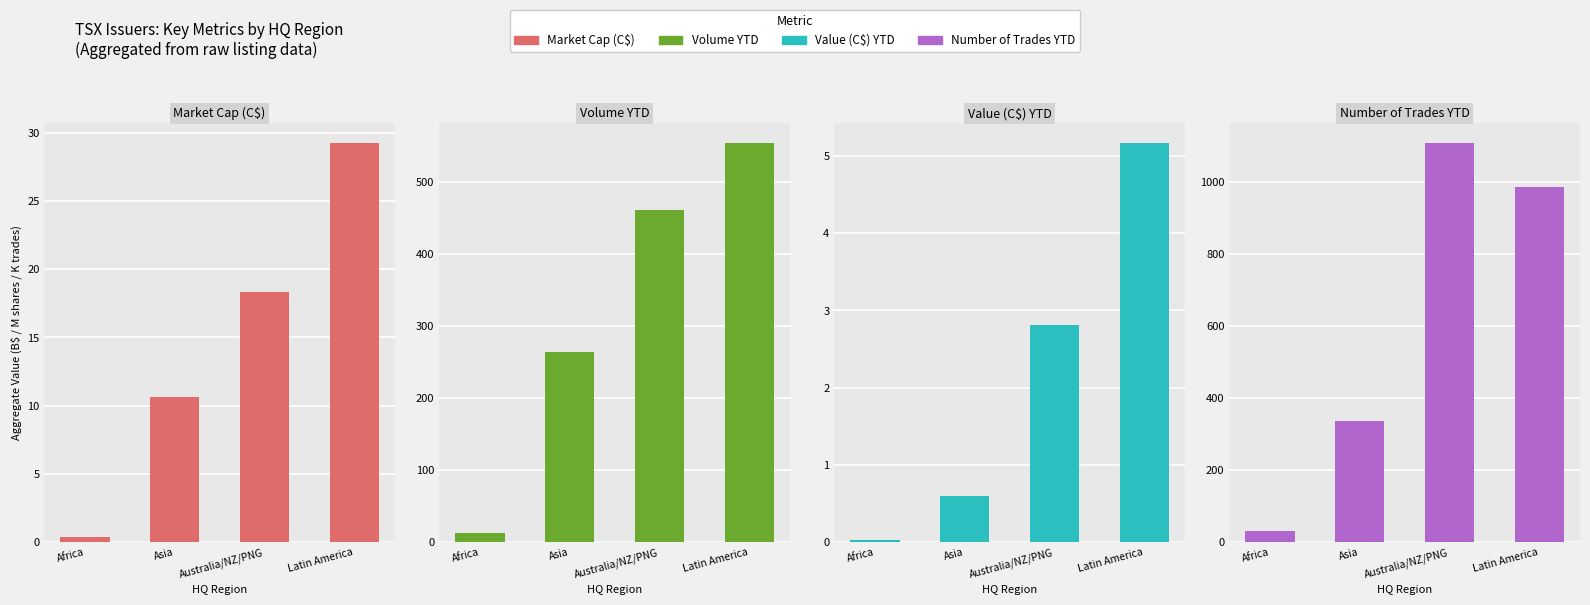

At which label is Number of Trades YTD closest to 569?

Asia